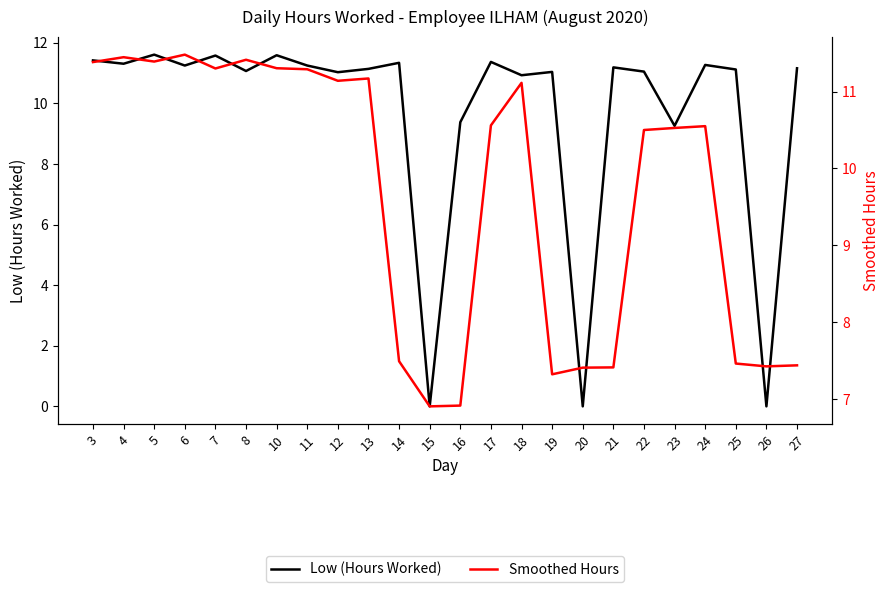

What is the total value across all series at 6?

22.7